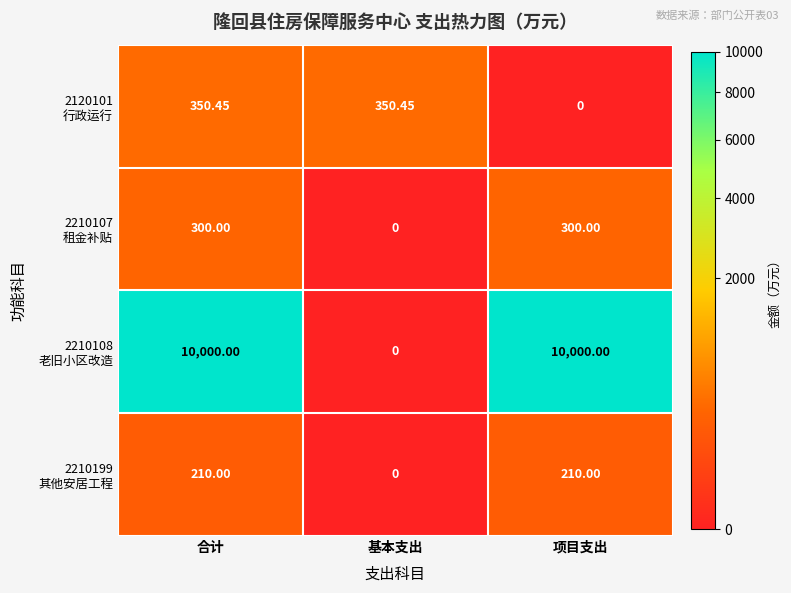

What is the maximum value shown in the chart?

10000.0